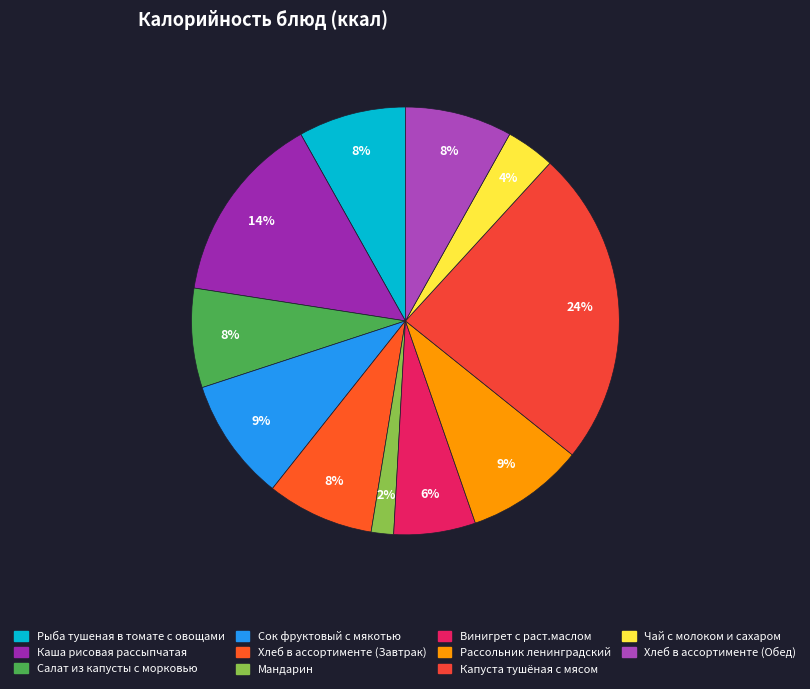

Combined, do Рыба тушеная в томате с овощами and Хлеб в ассортименте (Завтрак) account for over 50%?

No